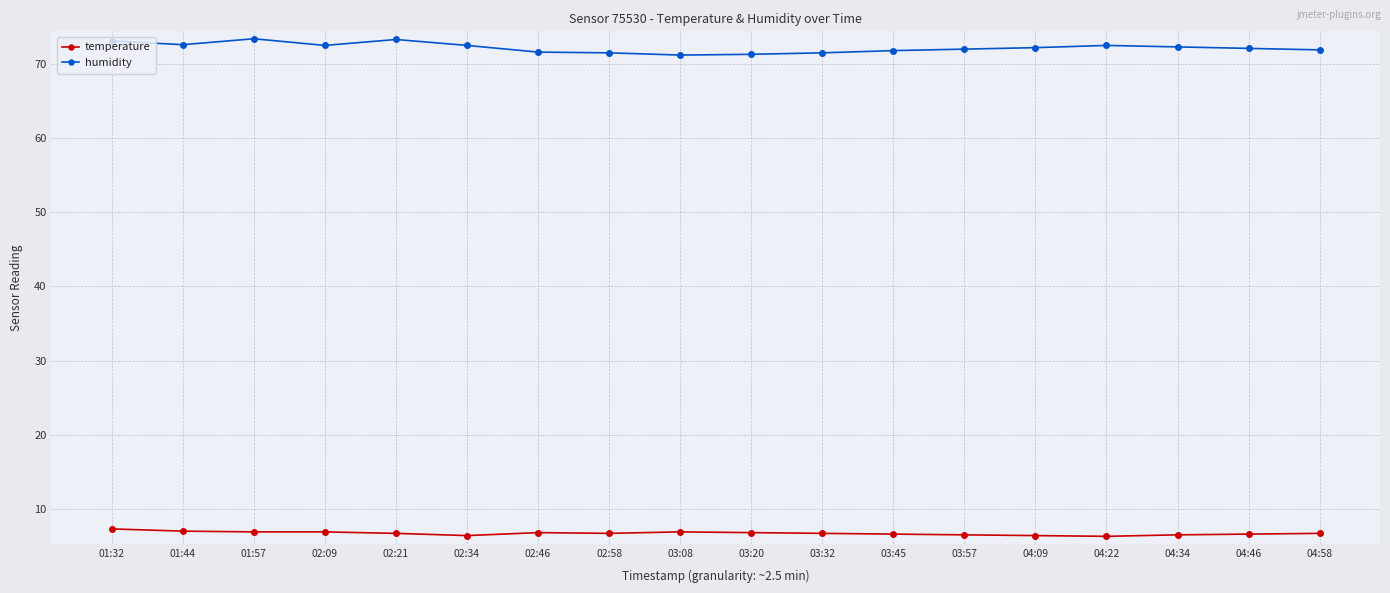

What is the difference between the maximum and minimum values in the temperature series?

1.0